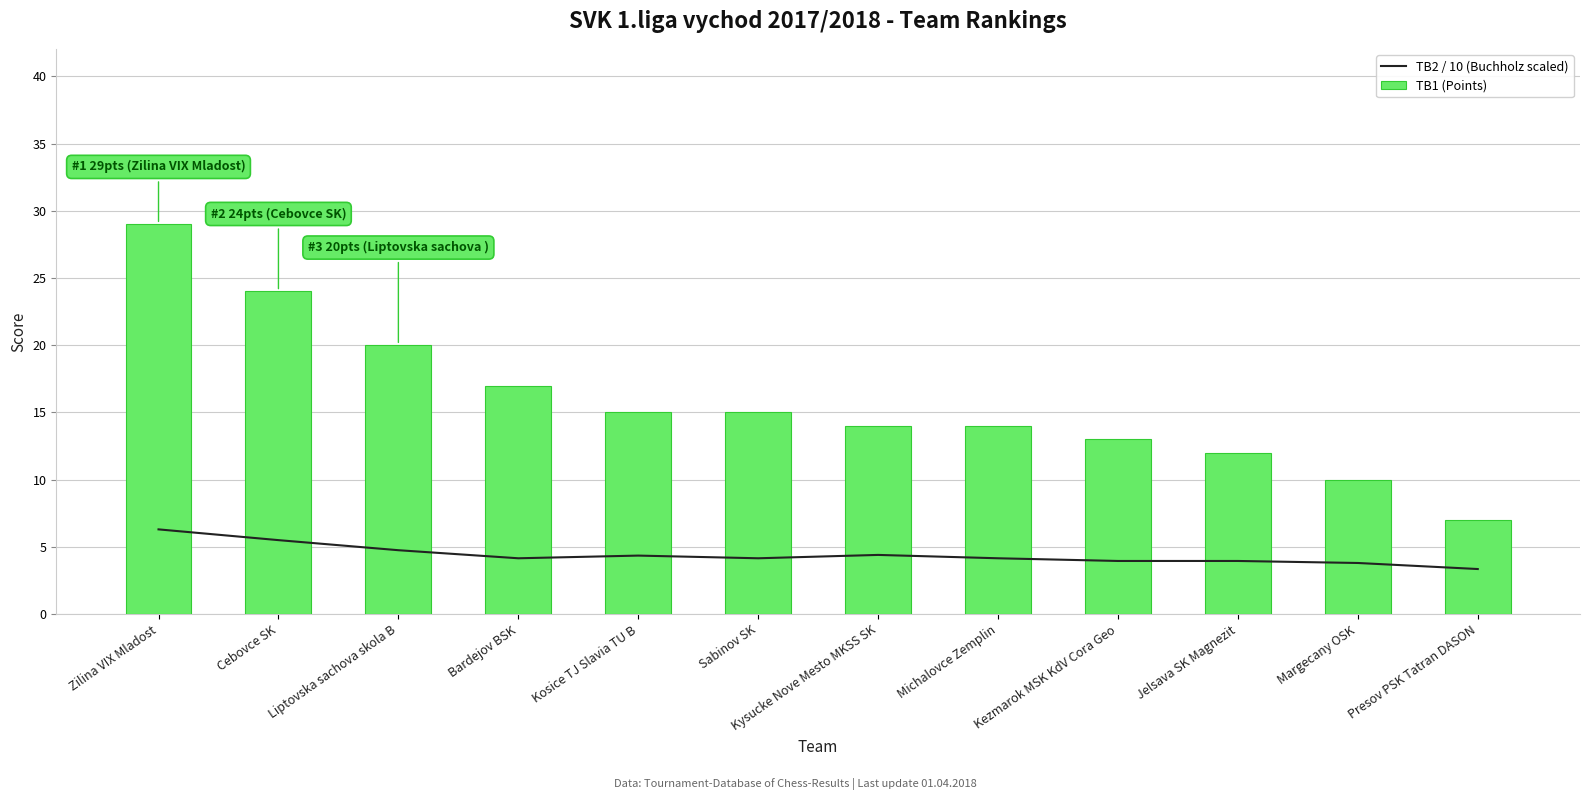

What is the value of the TB1 (Points) bar at the 6th from the left?

15